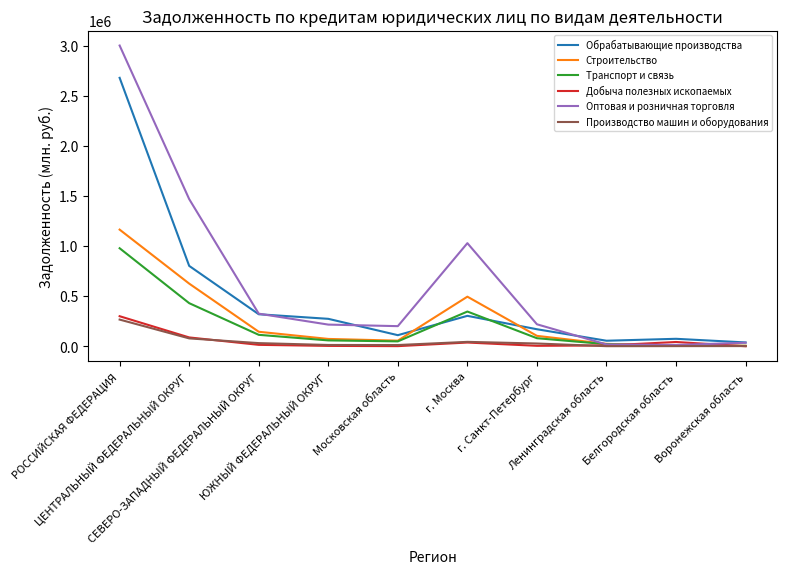

What is the greatest value displayed?

3001310